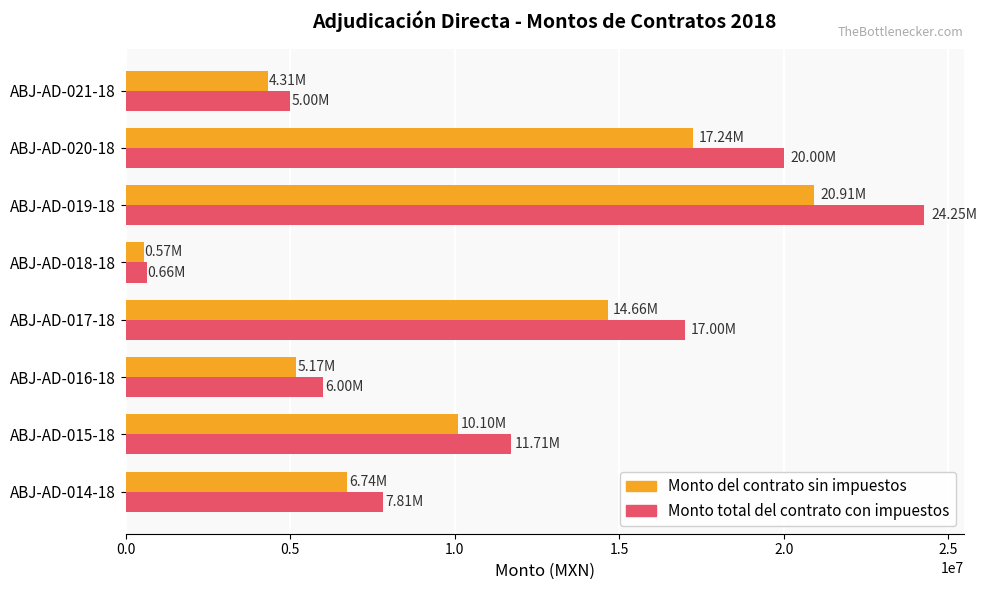

Rank the series by their average value, from lowest to highest.

Monto del contrato sin impuestos, Monto total del contrato con impuestos